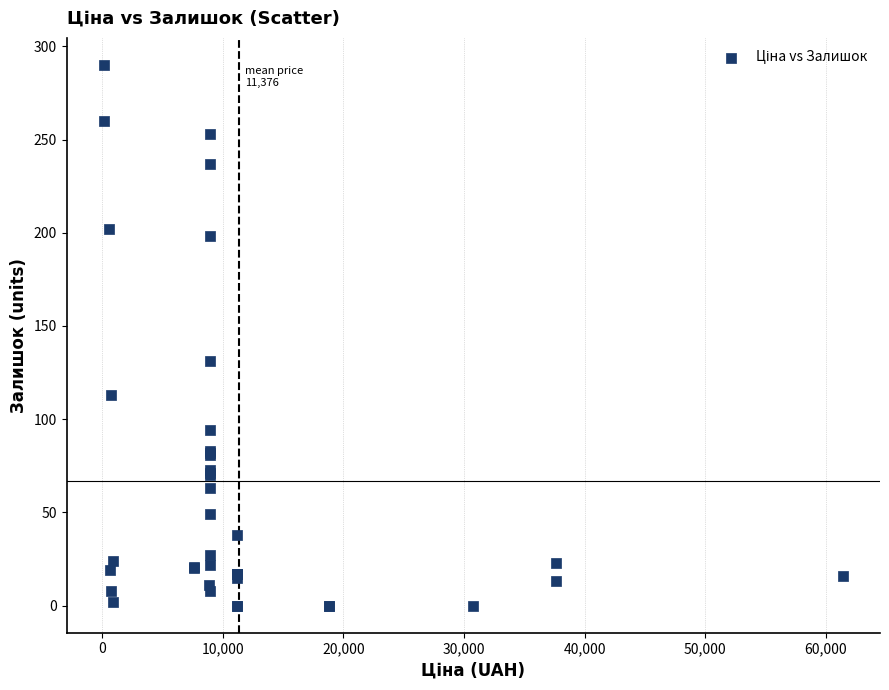

What Y value in the scatter plot is closest to 145?

131